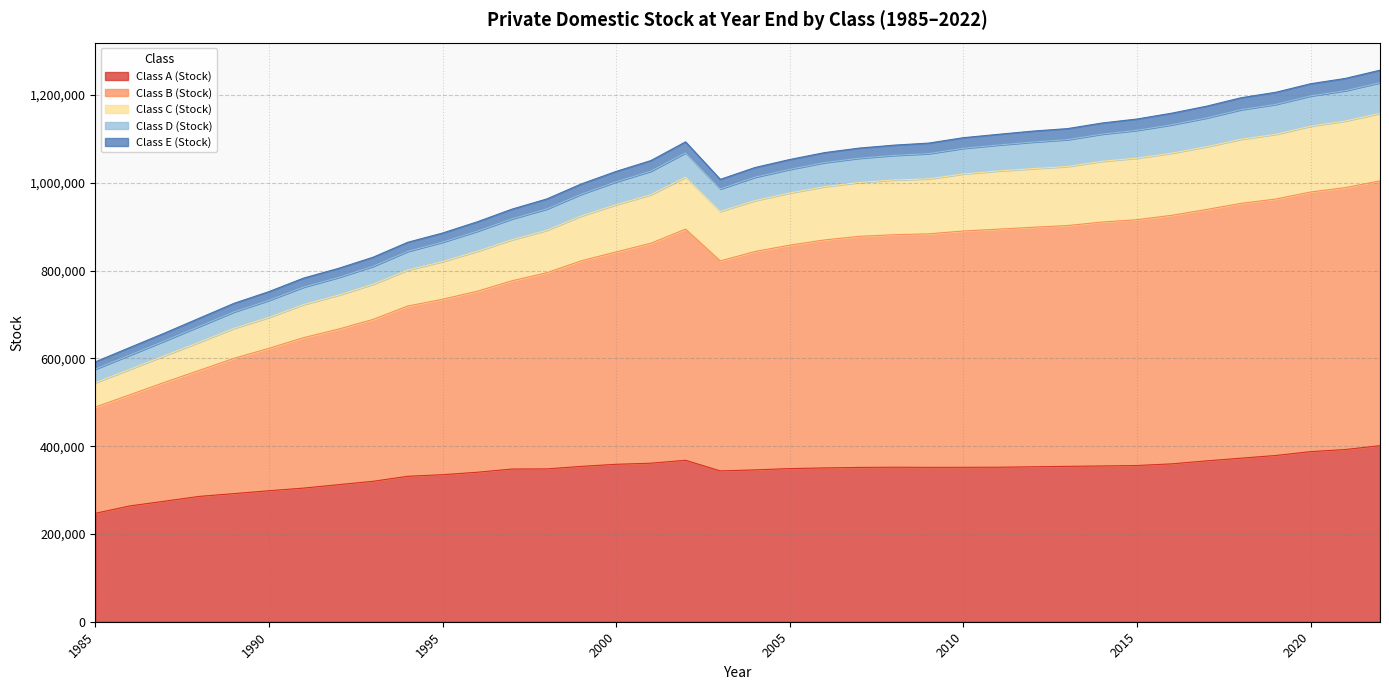

The value of Class B (Stock) at 2022 is 690285. True or false?

False